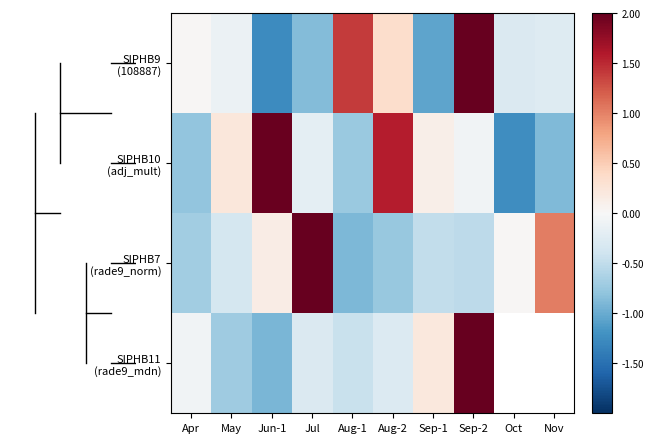

The value of SIPHB10 (adj_mult) at Jun-1 is 0.6. True or false?

False